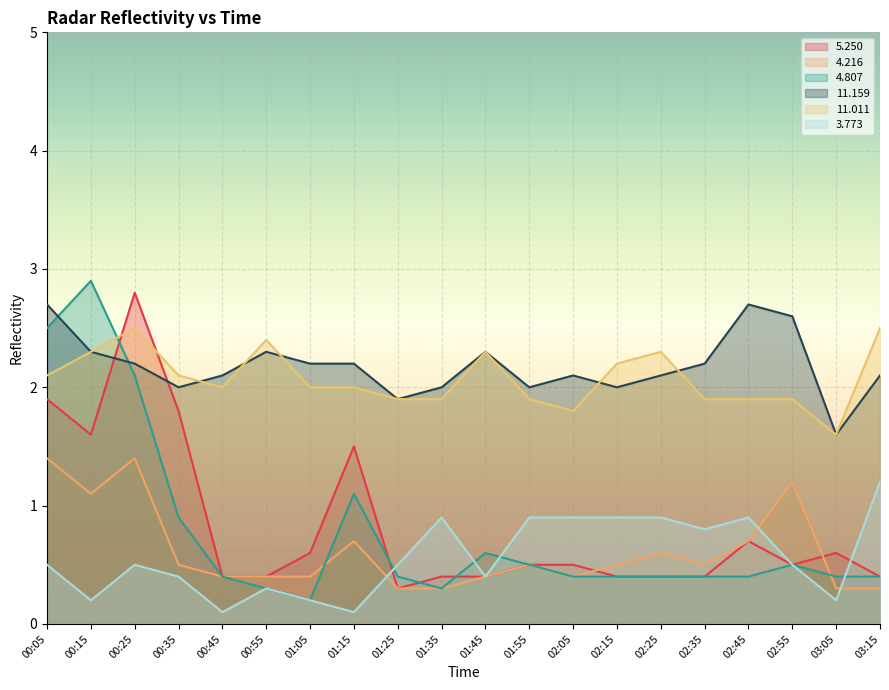

How many times do   3.773 and   4.807 cross each other?

4